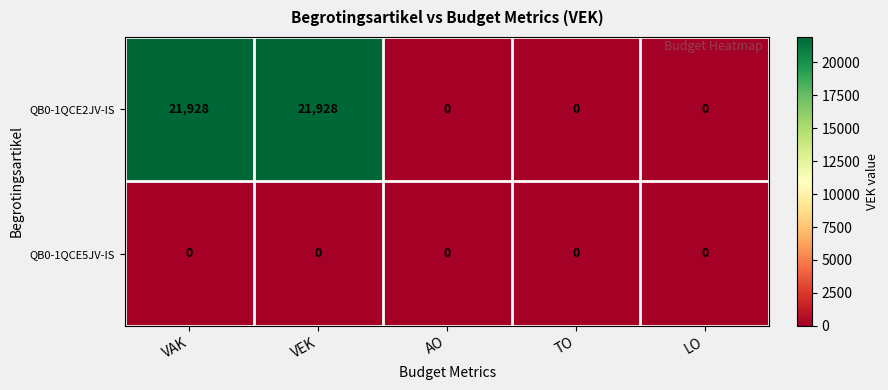

Is it true that QB0-1QCE2JV-IS equals 0 at AO?

True